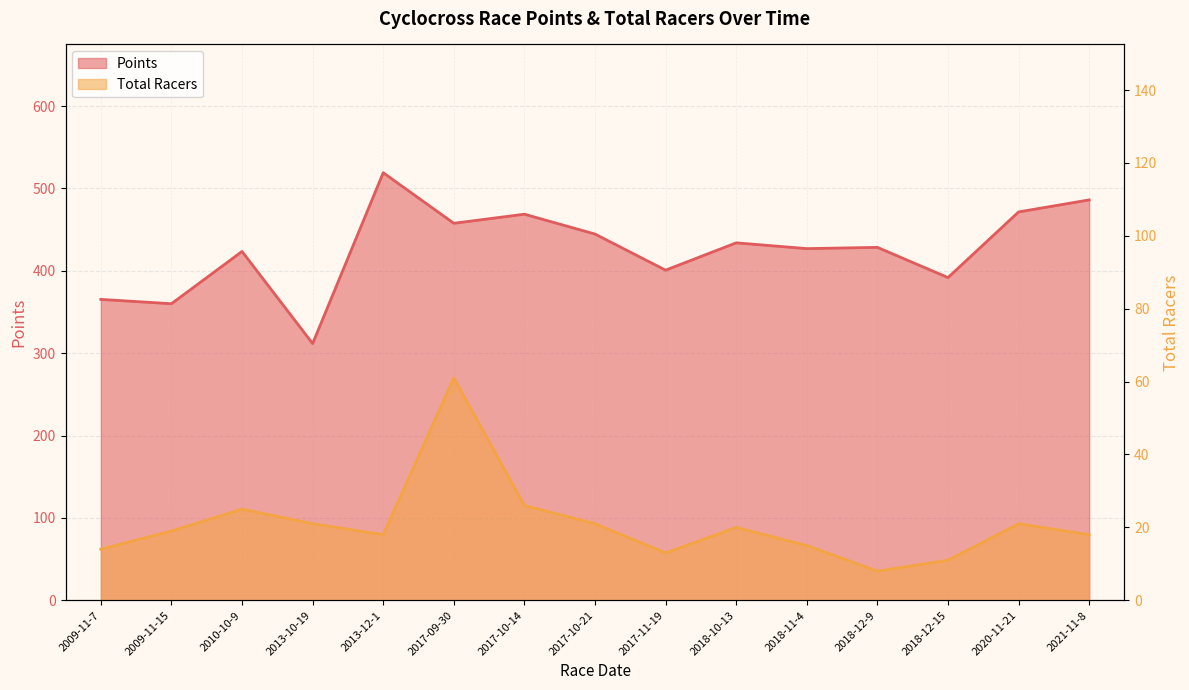

How many values in the Points series exceed 428?

8